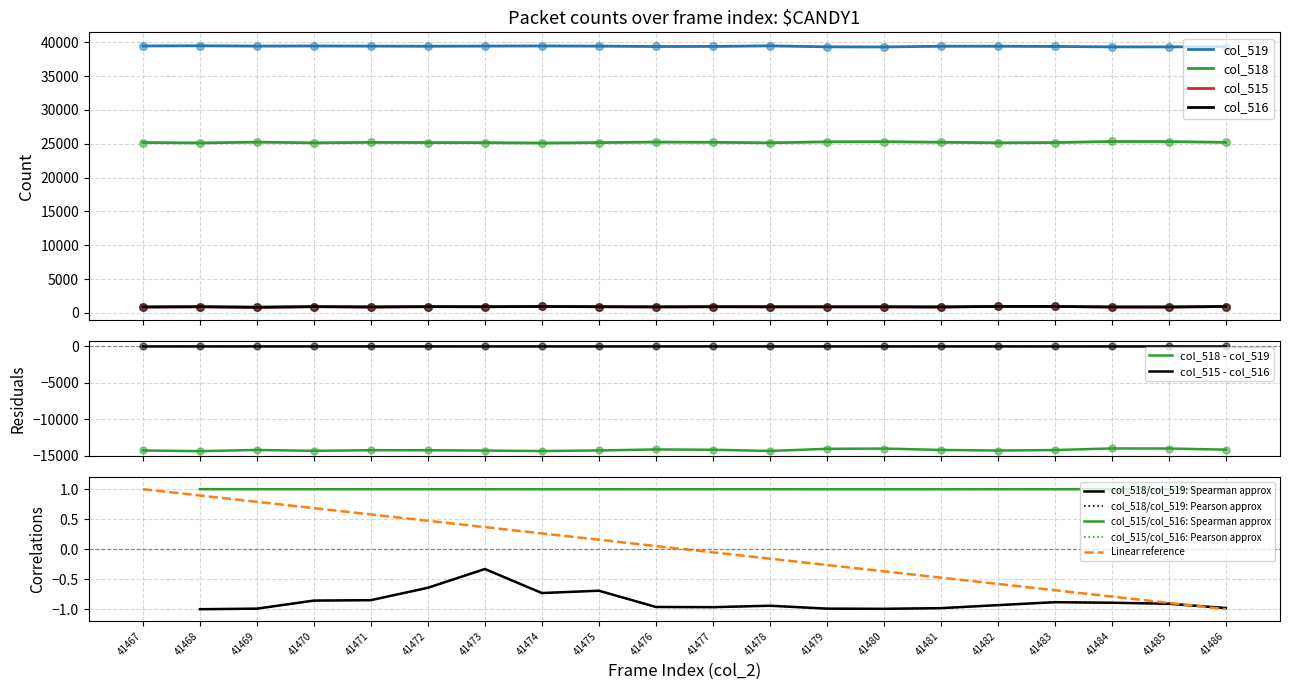

Which series contains the highest Y value?

col_519